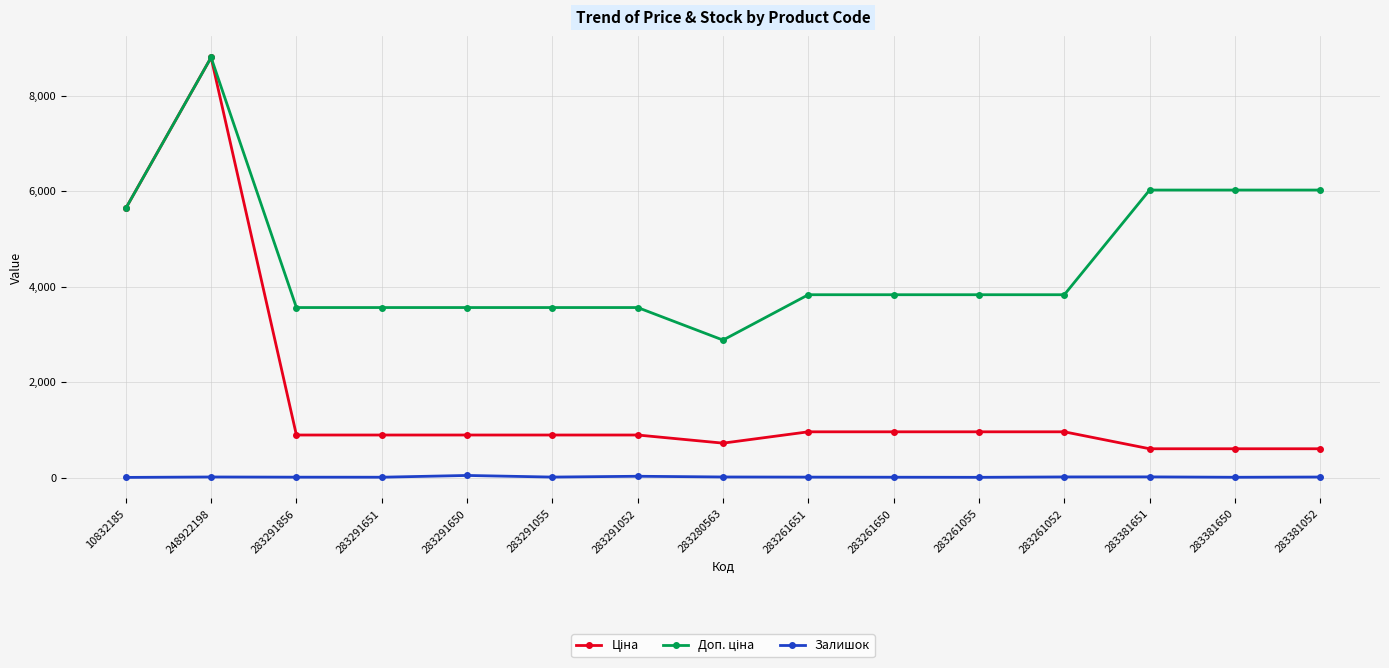

Is it true that Залишок equals 11.0 at 248922198?

True